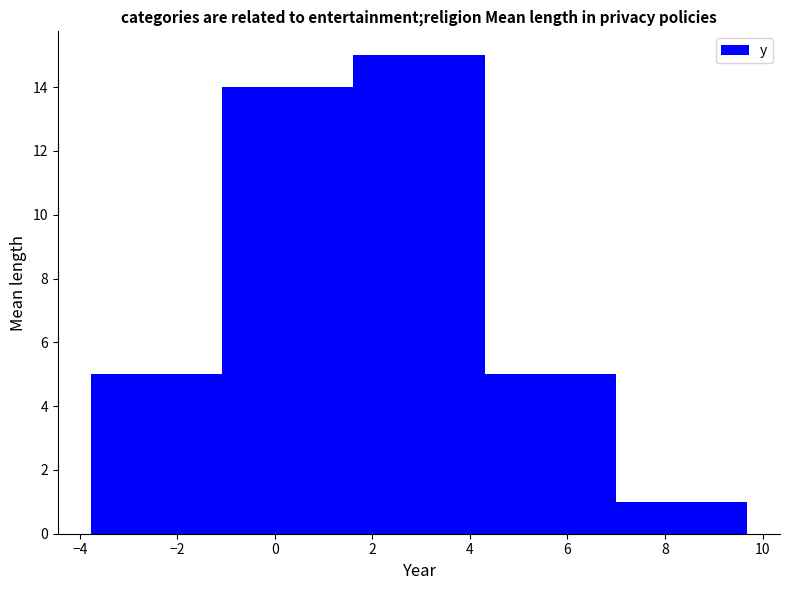

Which range on the x-axis has the tallest bar?

1.6 to 4.2